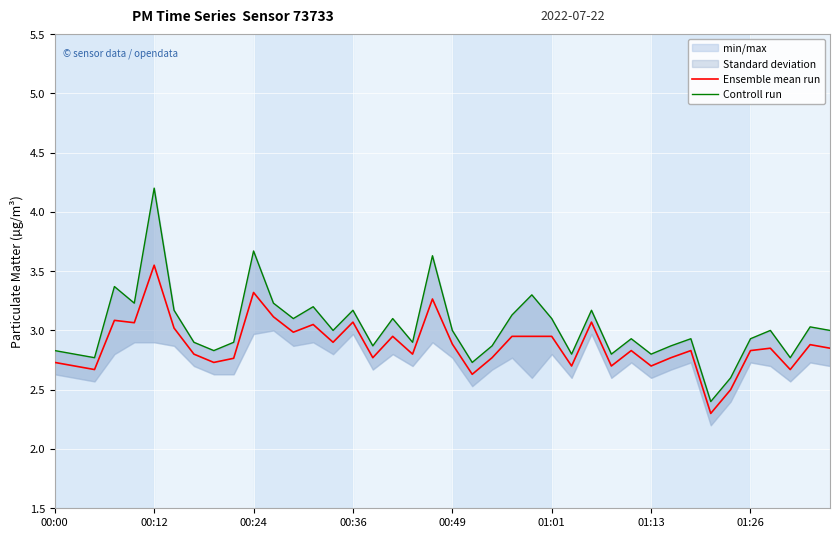

Is this an area chart (filled region under the line)?

No